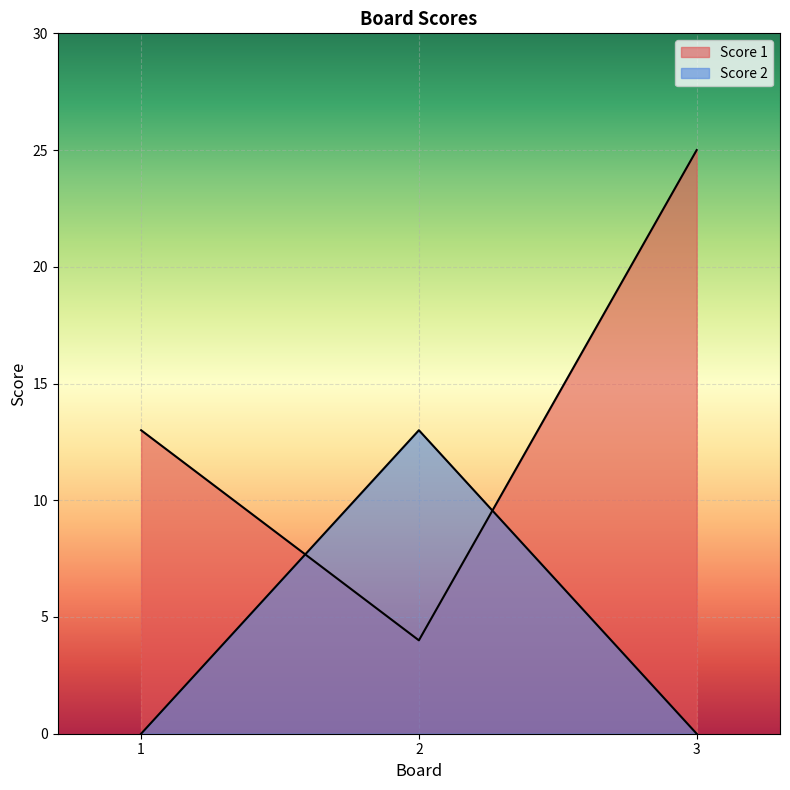

How many distinct data groups are displayed?

2